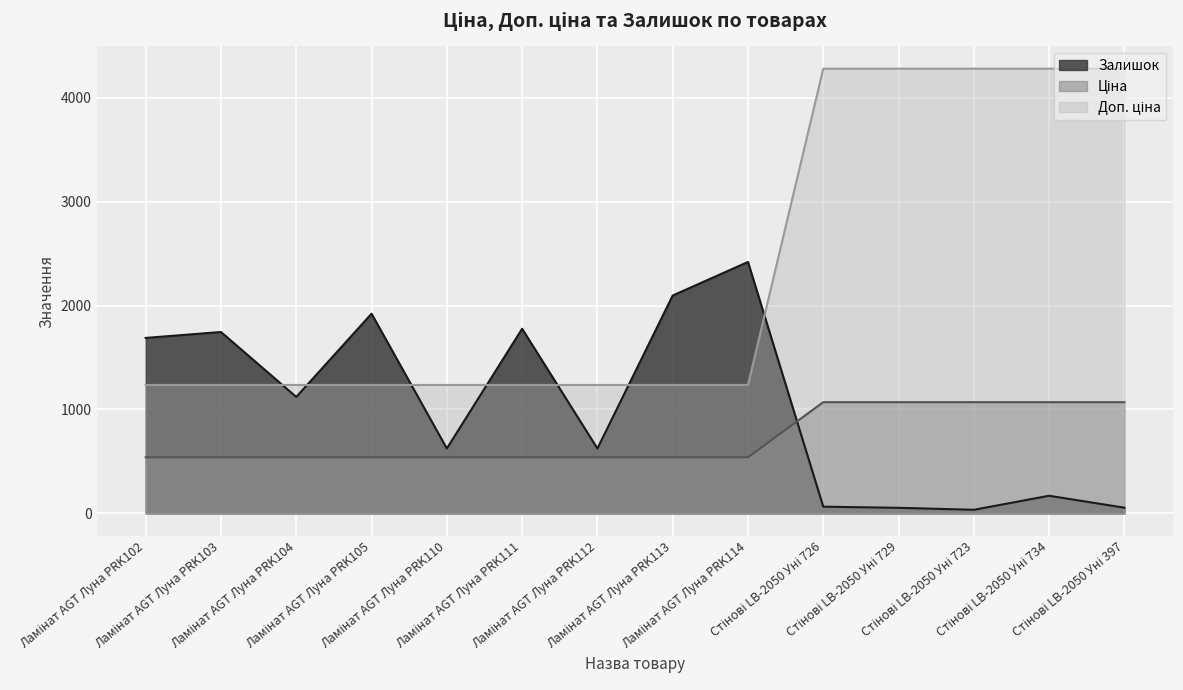

What are all the series names shown in the legend?

Ціна, Доп. ціна, Залишок